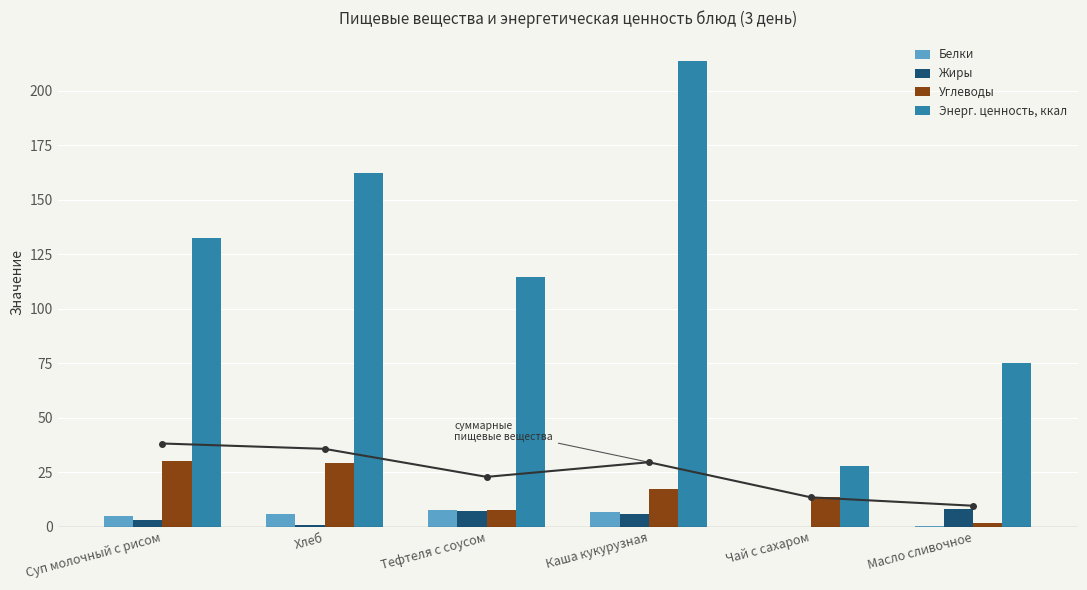

What is the label of the 3rd bar from the right?

Каша кукурузная